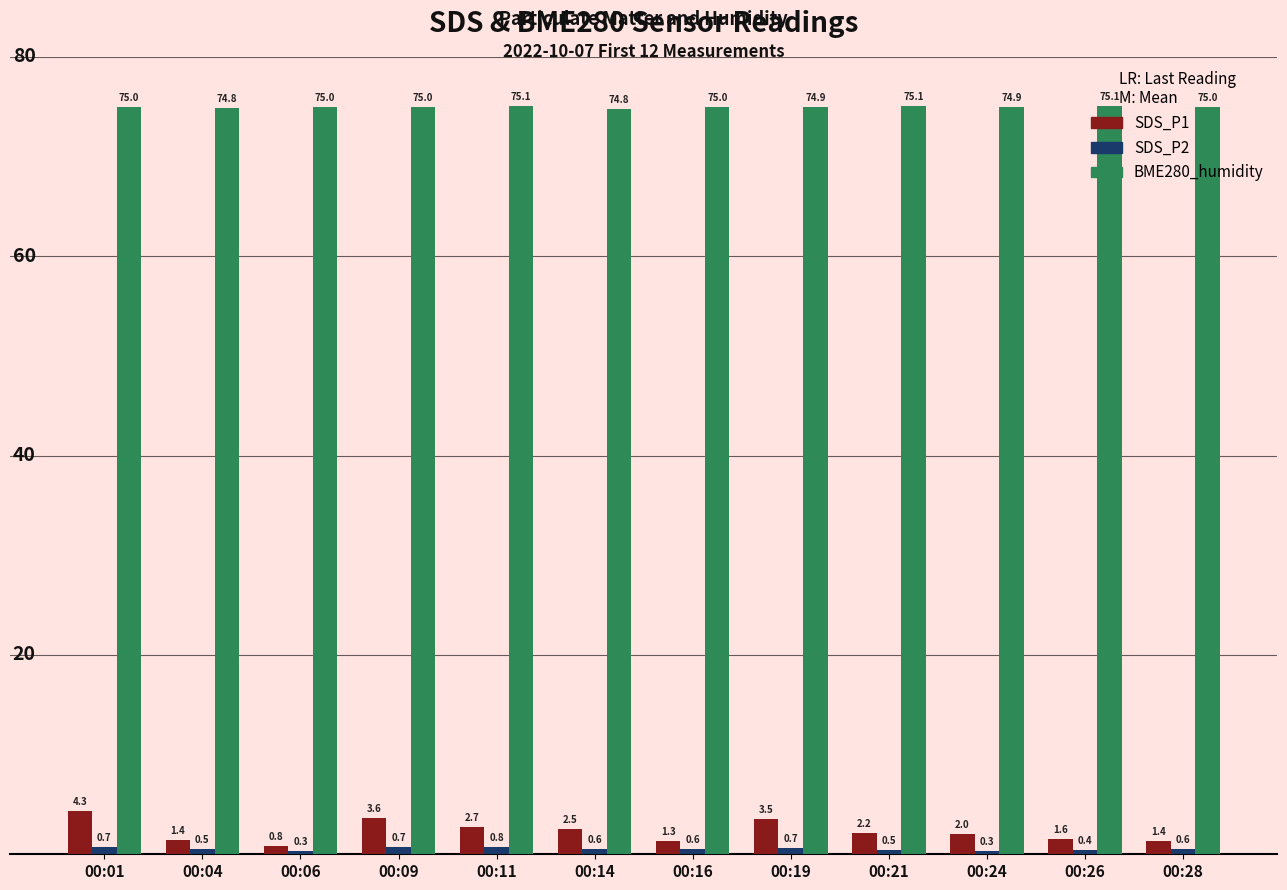

The BME280_humidity series shows 74.9 at 00:24. True or false?

True